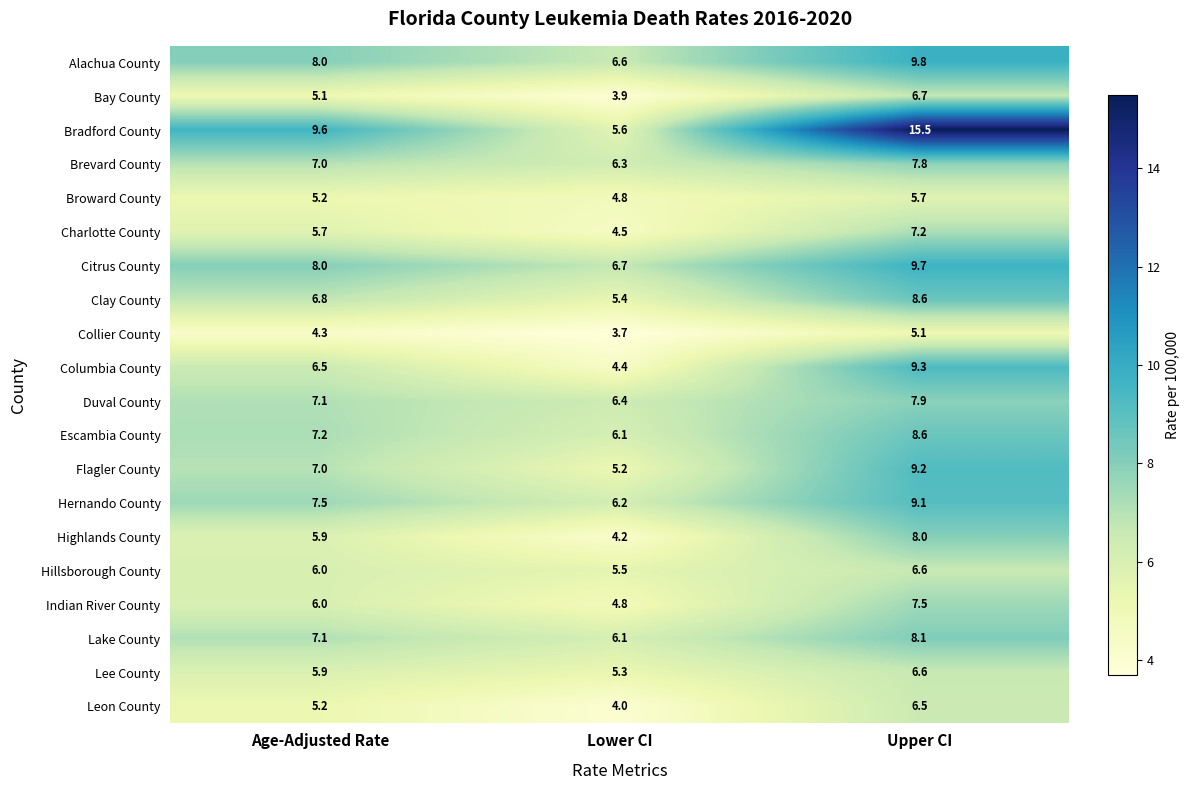

Rank the categories by Duval County value from highest to lowest.

Upper CI, Age-Adjusted Rate, Lower CI